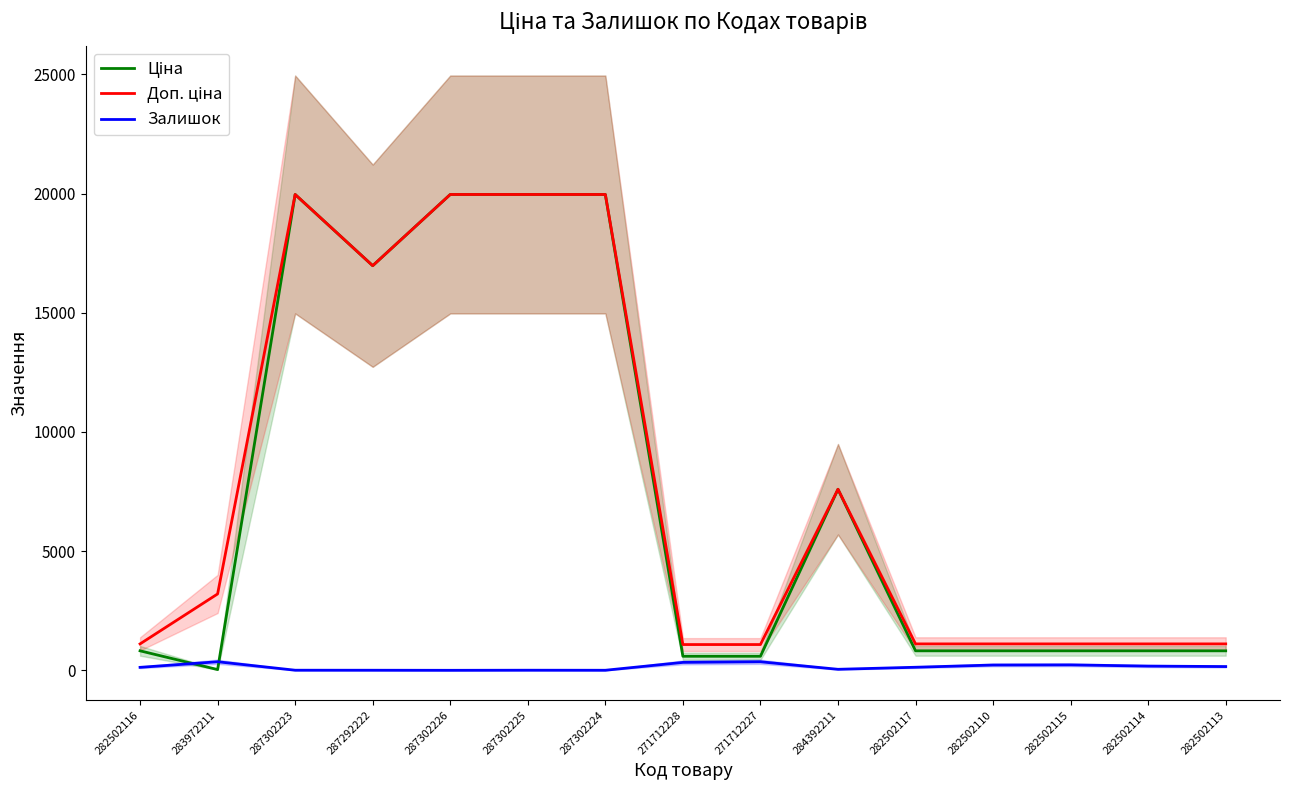

The value of Ціна at 287302226 is 31442.3. True or false?

False